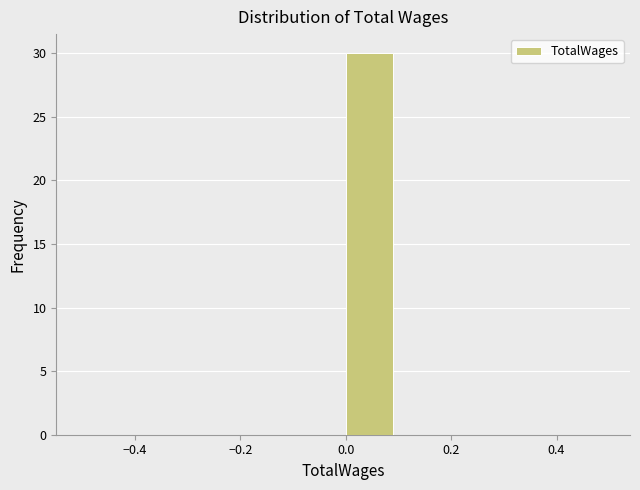

What is the height of the bar covering 0.0 to 0.1 on the x-axis? The values are not printed on the chart, so give them approximately, as read against the axis.

30